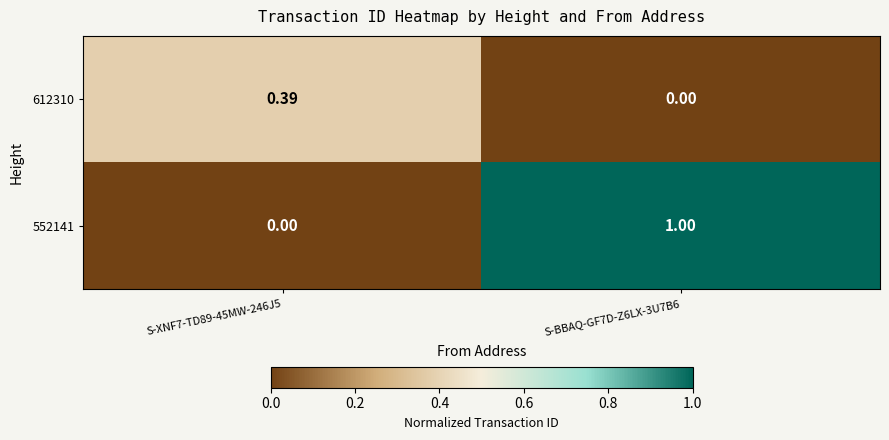

Is the value of 552141 at S-BBAQ-GF7D-Z6LX-3U7B6 greater than the value of 612310 at S-BBAQ-GF7D-Z6LX-3U7B6?

Yes